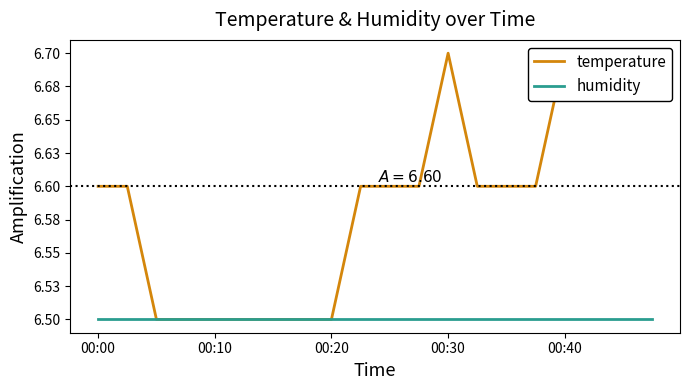

True or false: temperature and humidity cross at least once.

False